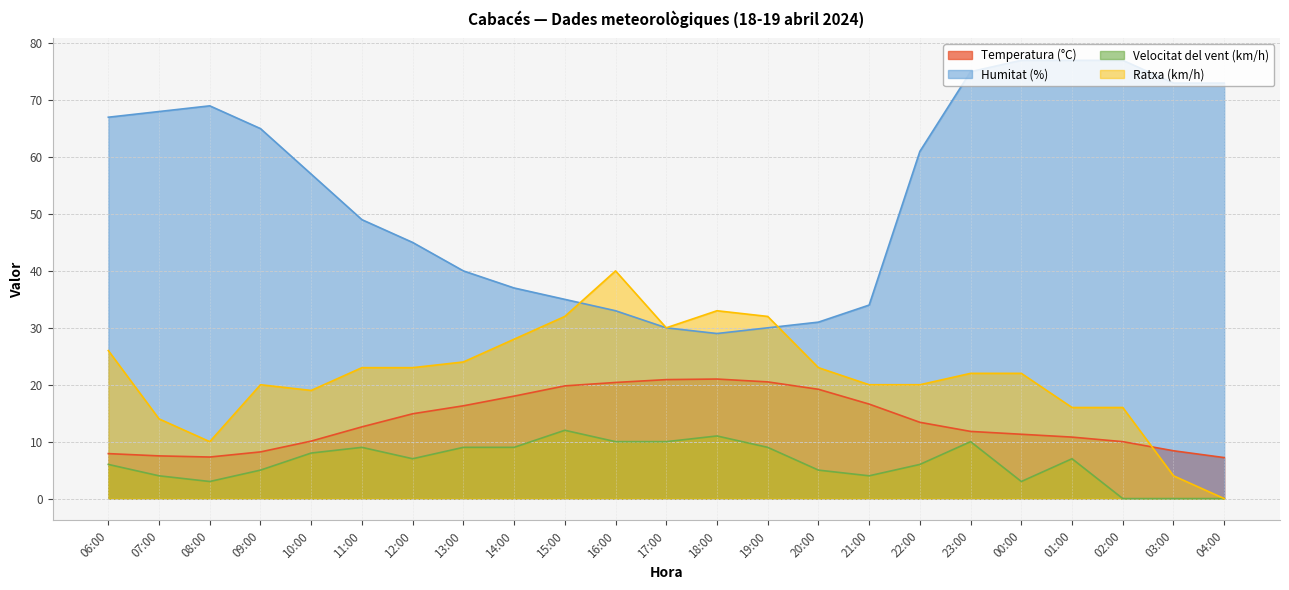

How many values in Velocitat del vent (km/h) are above zero?

20